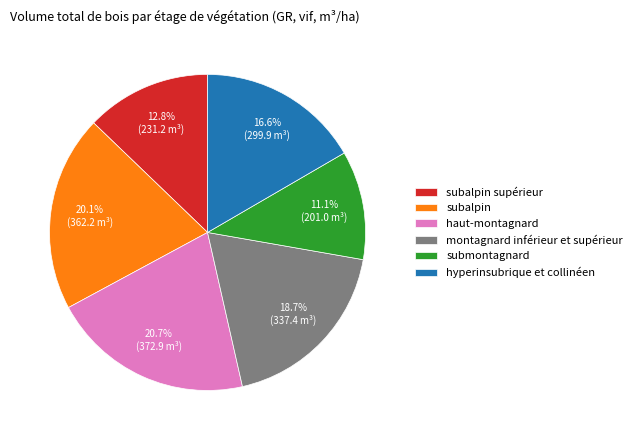

How many segments does this pie chart have?

6